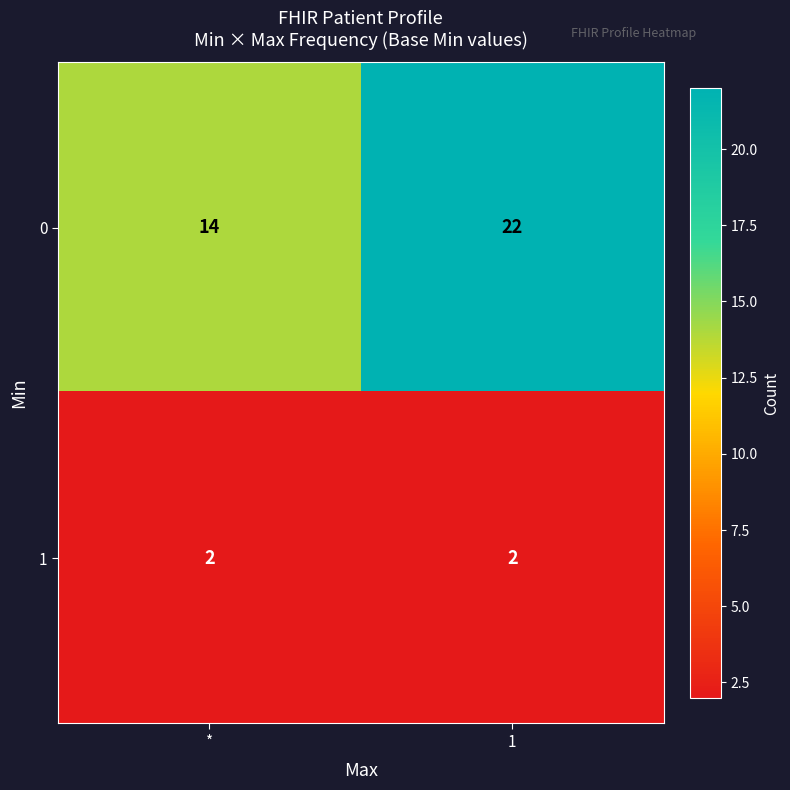

Which series changed the most between * and 1?

0